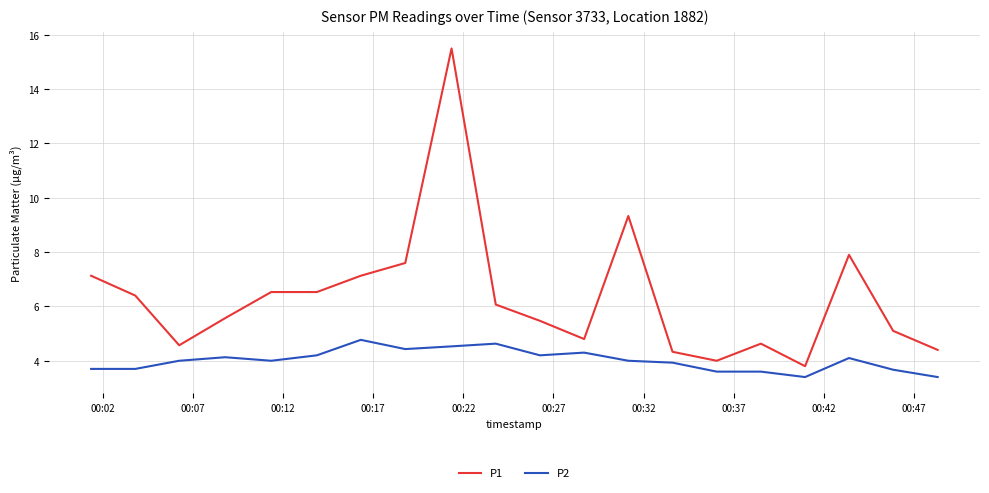

What is the minimum value shown in the chart?

3.4